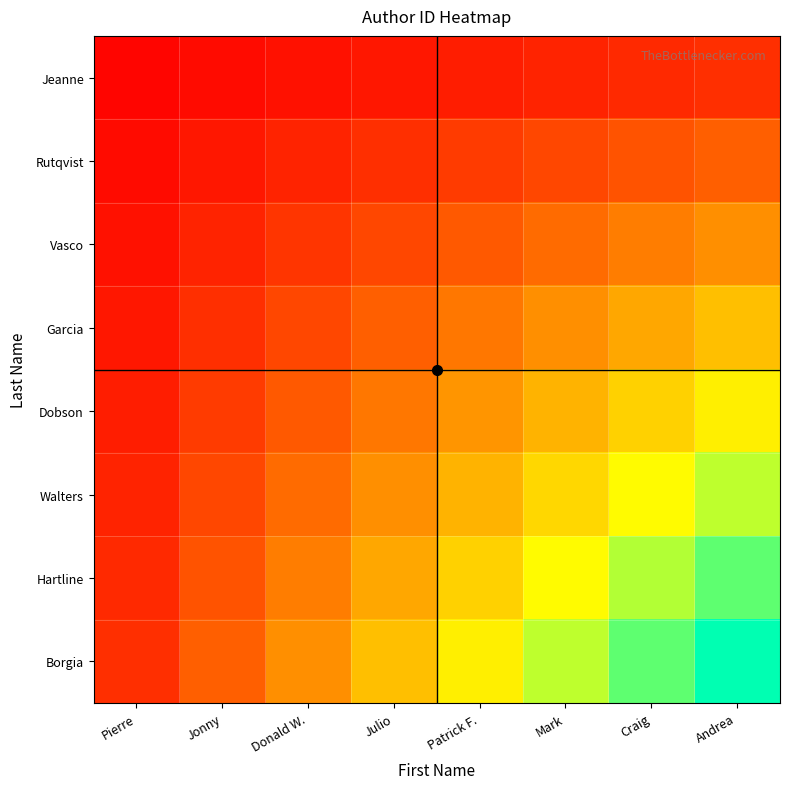

What is the total value across all series at Craig?

393750.0